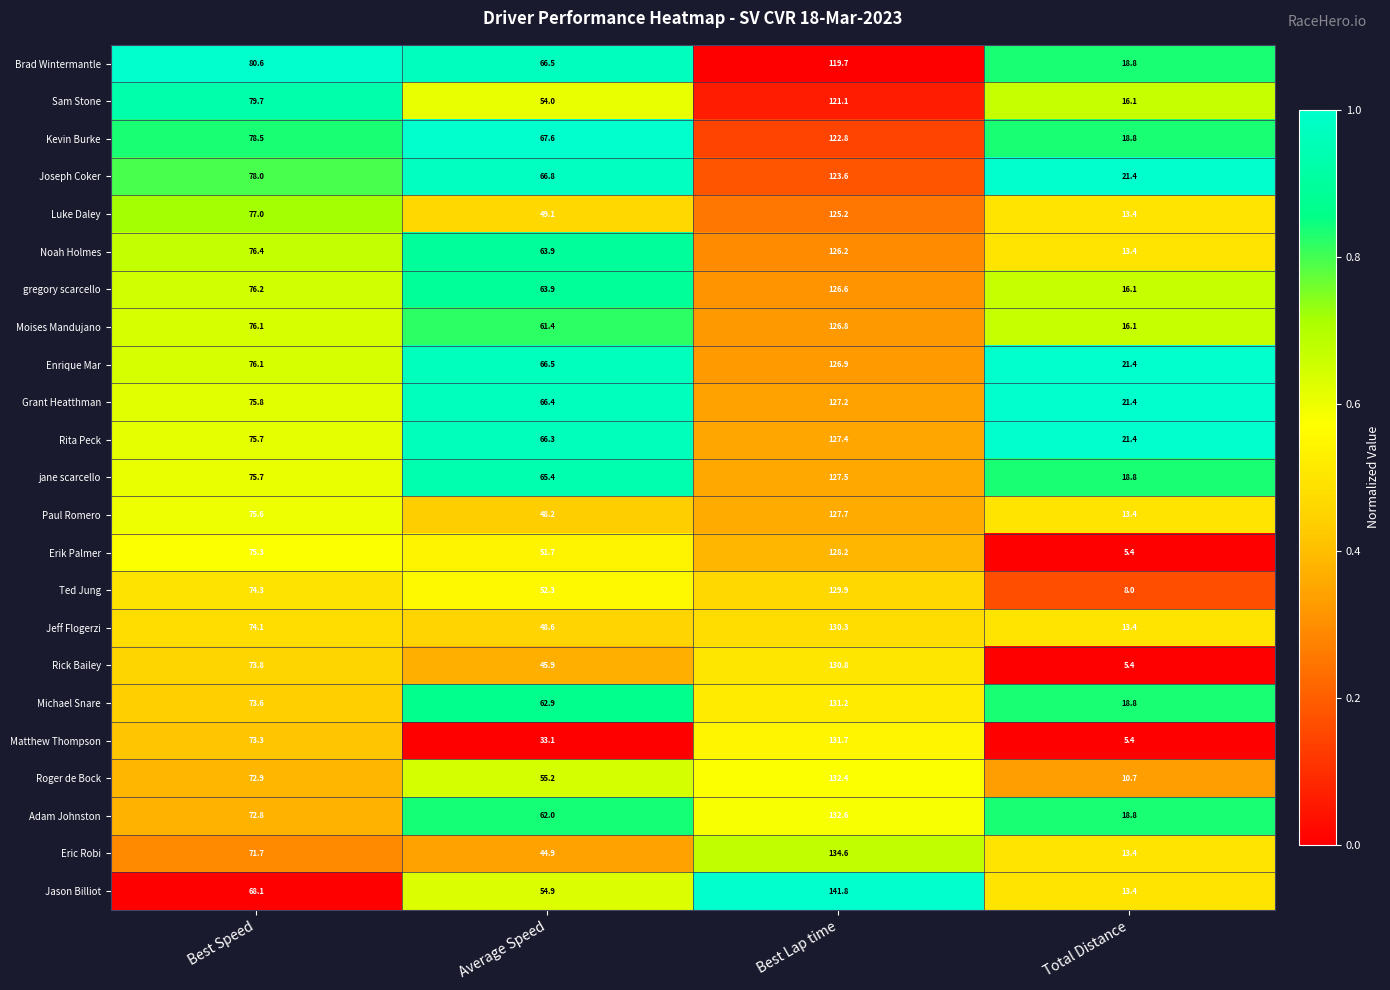

Which series has the largest range (max minus min)?

Jason Billiot